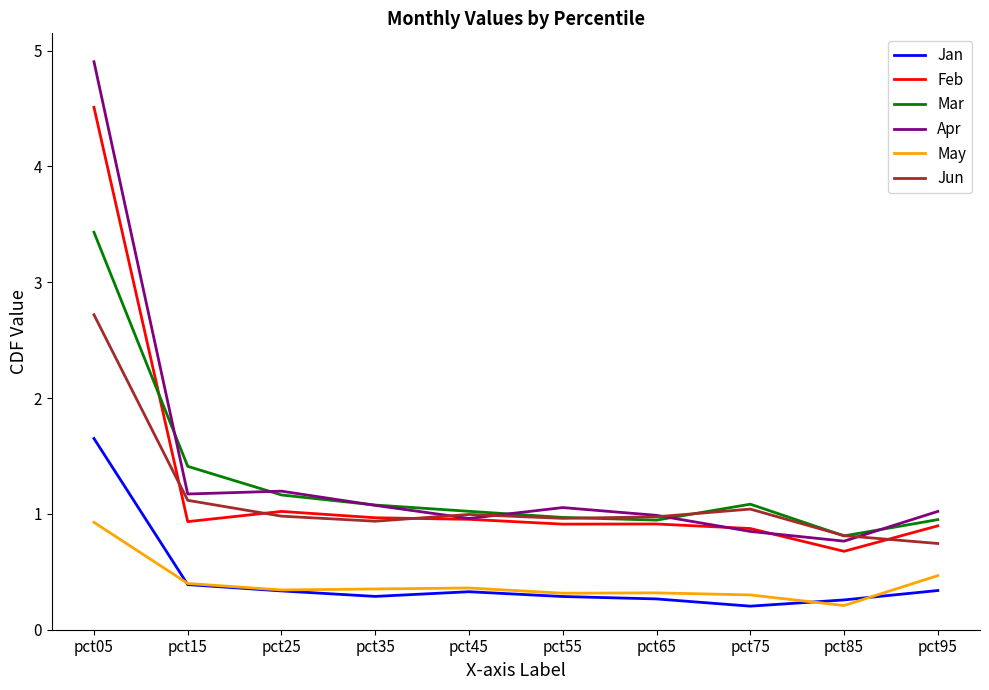

Rank the series by their maximum value, from highest to lowest.

Apr, Feb, Mar, Jun, Jan, May